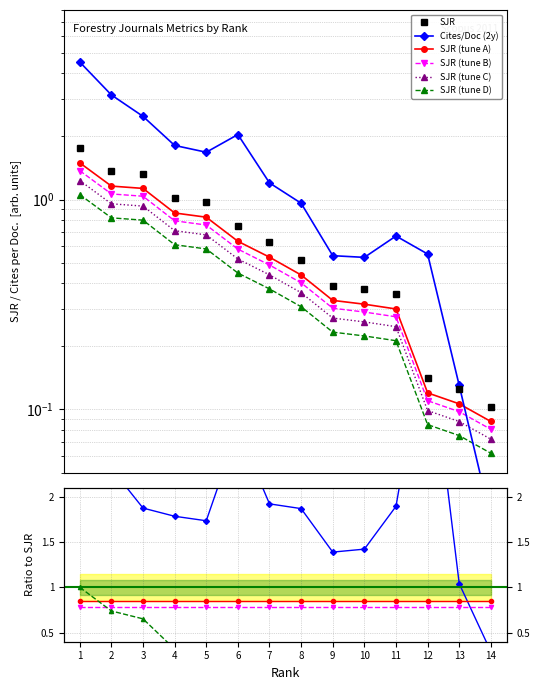

Between 9 and 13, which is larger?

9